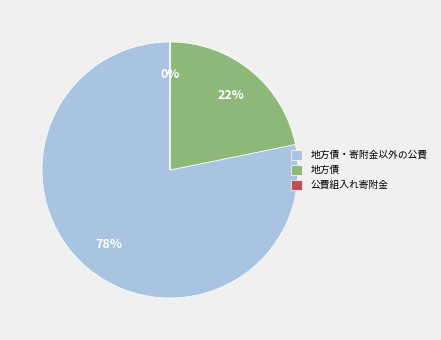

Is the sum of 地方債 and 地方債・寄附金以外の公費 greater than half?

Yes